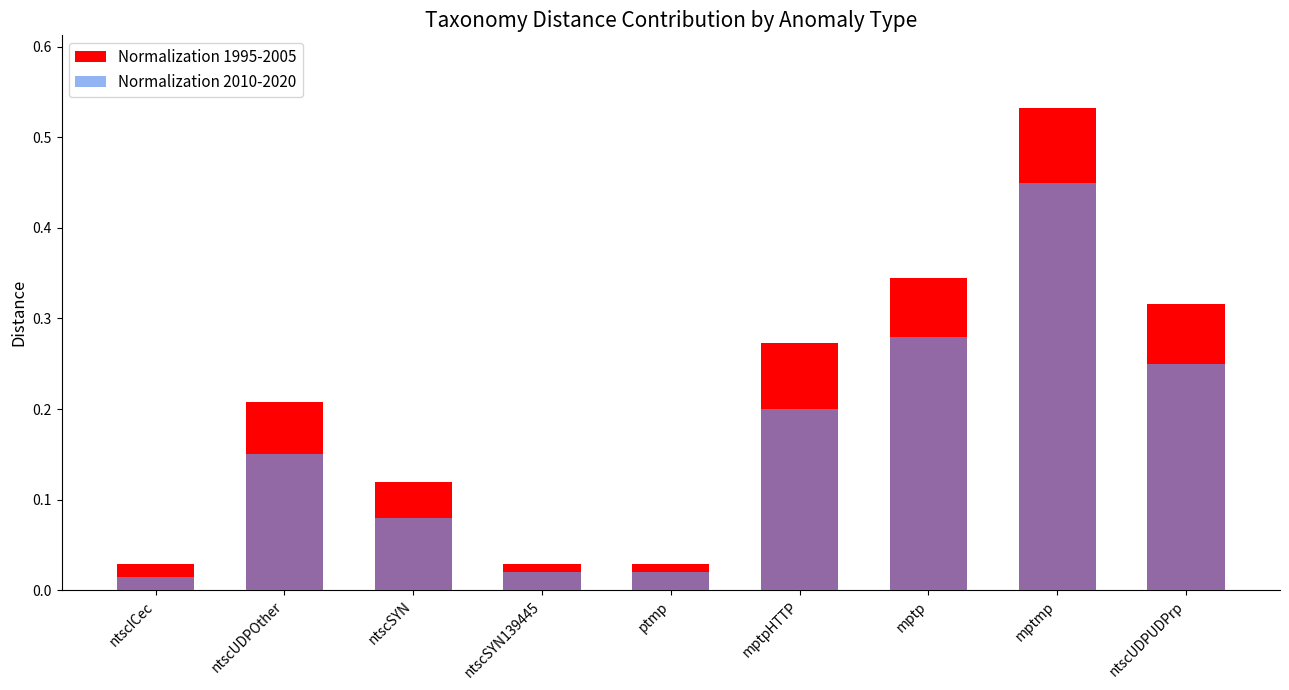

The Normalization 2010-2020 series shows 0.0 at ntscSYN139445. True or false?

False